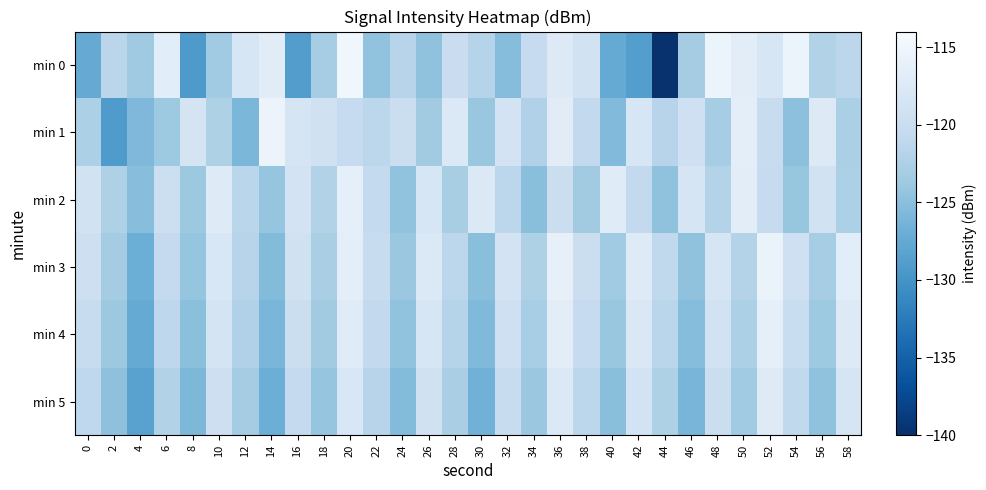

Which has a higher value, 58 or 28?

28